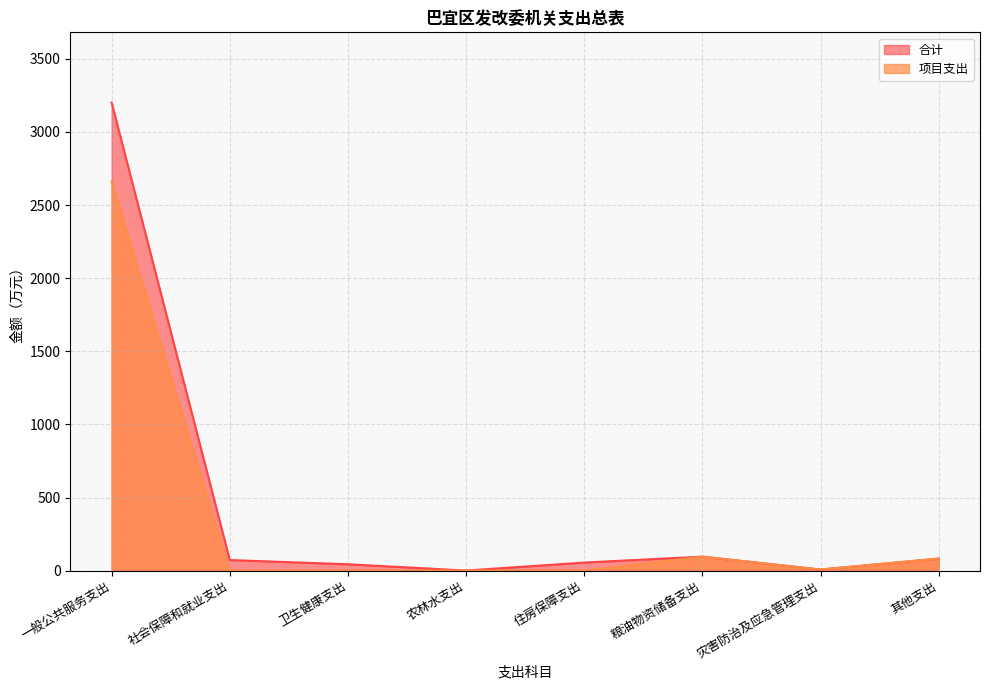

True or false: 合计 and 项目支出 cross at least once.

False